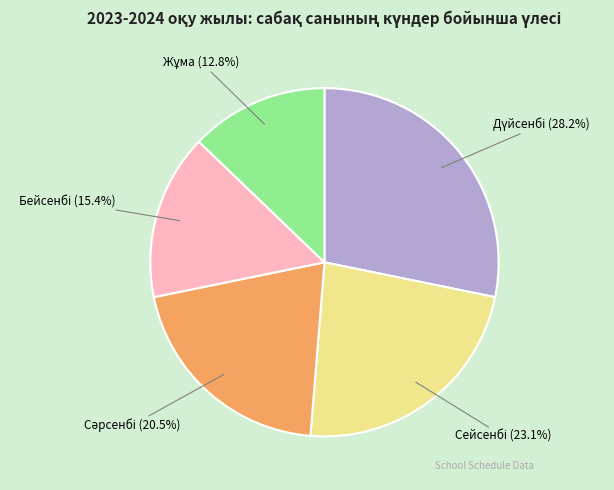

Is there any slice that represents more than half of the pie?

No